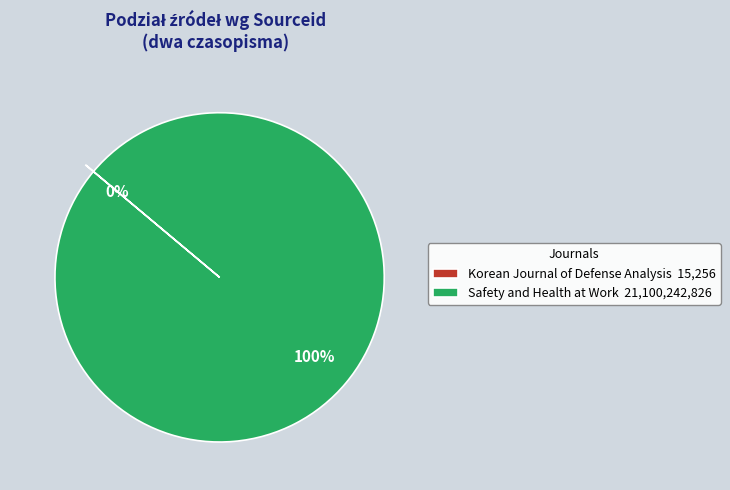

To the nearest percent, what is the average slice percentage?

50%